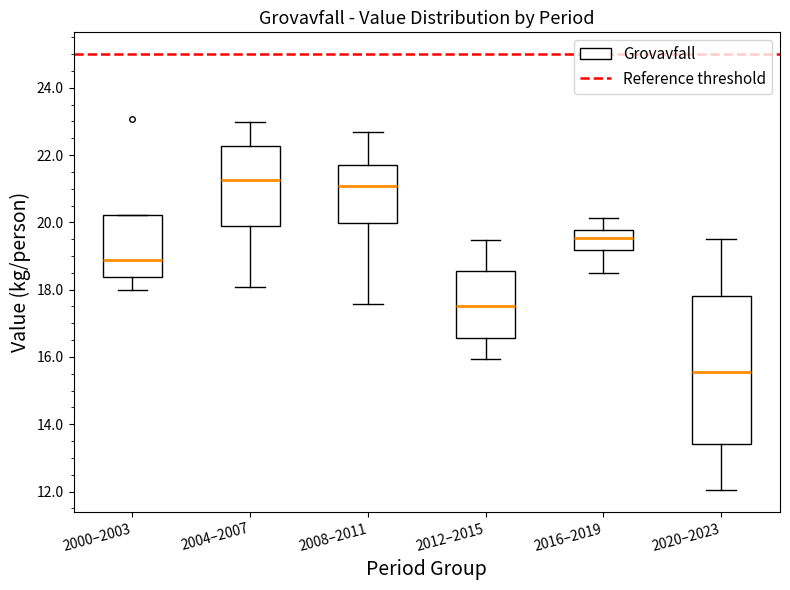

Where does the upper whisker of the box for 2004–2007 end on the y-axis? The values are not printed on the chart, so give them approximately, as read against the axis.

23.0